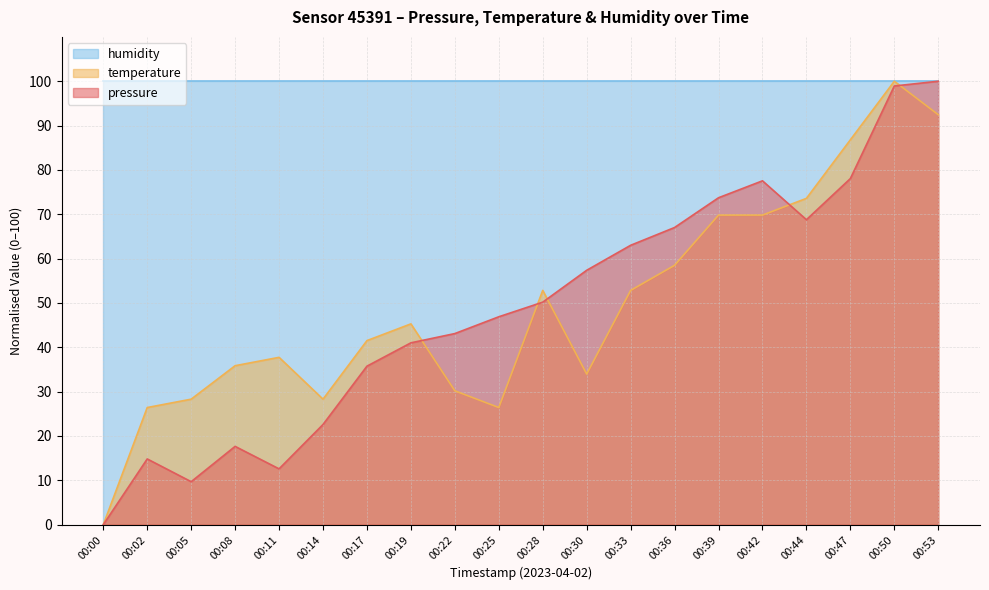

Which series has the largest total across all categories?

humidity